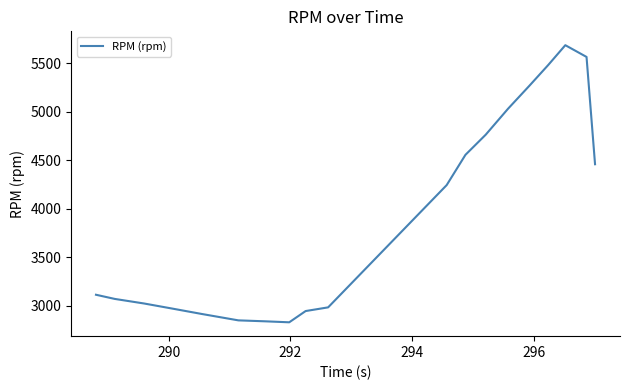

What is the minimum value shown in the chart?

2828